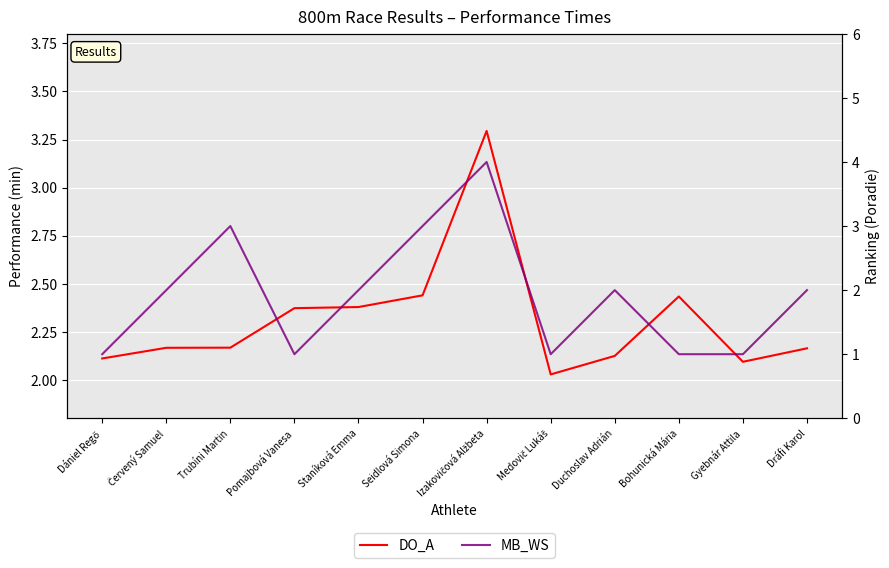

Reading left to right, transcribe all the data shown in this chart.

DO_A: 2.1	2.2	2.2	2.4	2.4	2.4	3.3	2.0	2.1	2.4	2.1	2.2
MB_WS: 1.0	2.0	3.0	1.0	2.0	3.0	4.0	1.0	2.0	1.0	1.0	2.0